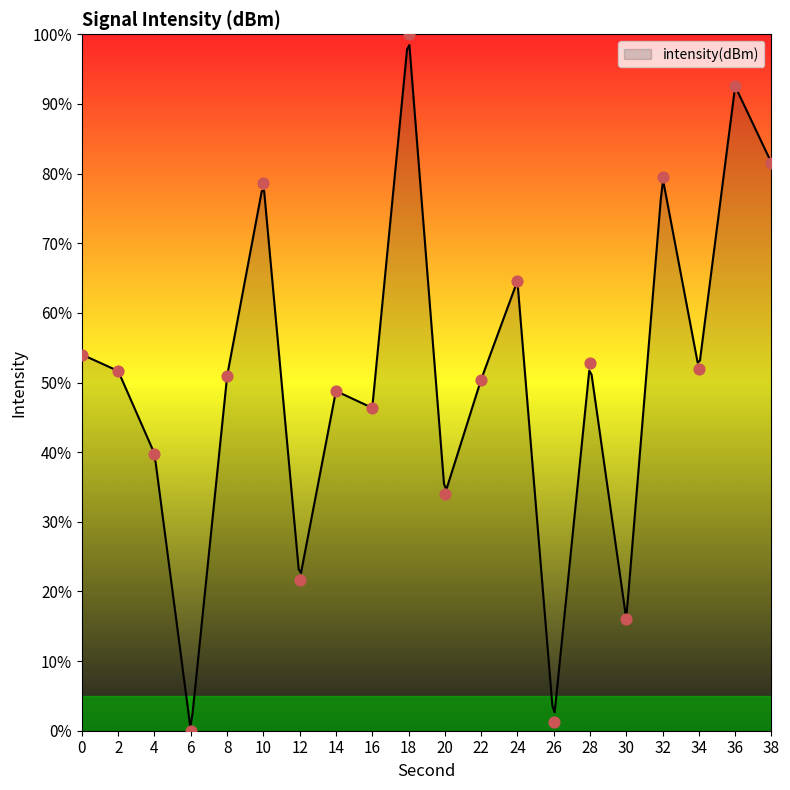

What is the change in value from 10 to 32?

+0.7